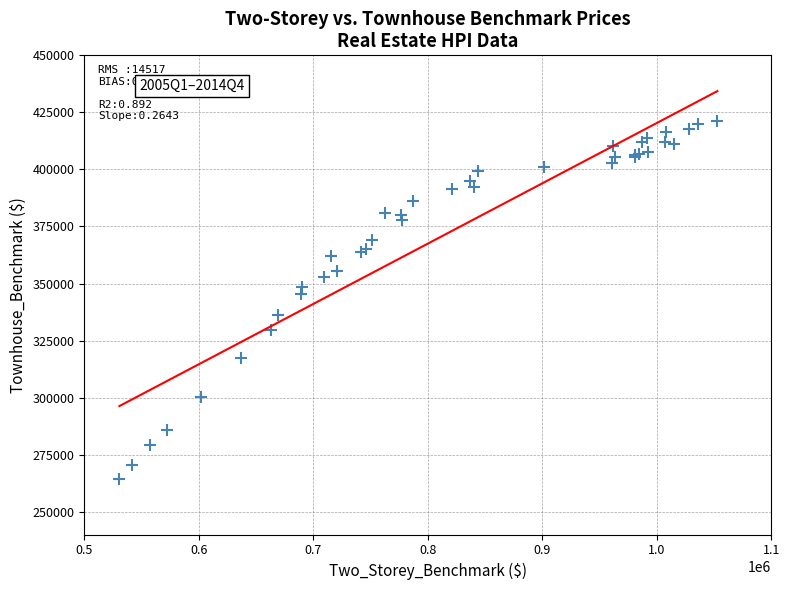

What Y value in the scatter plot is closest to 342800?

345200